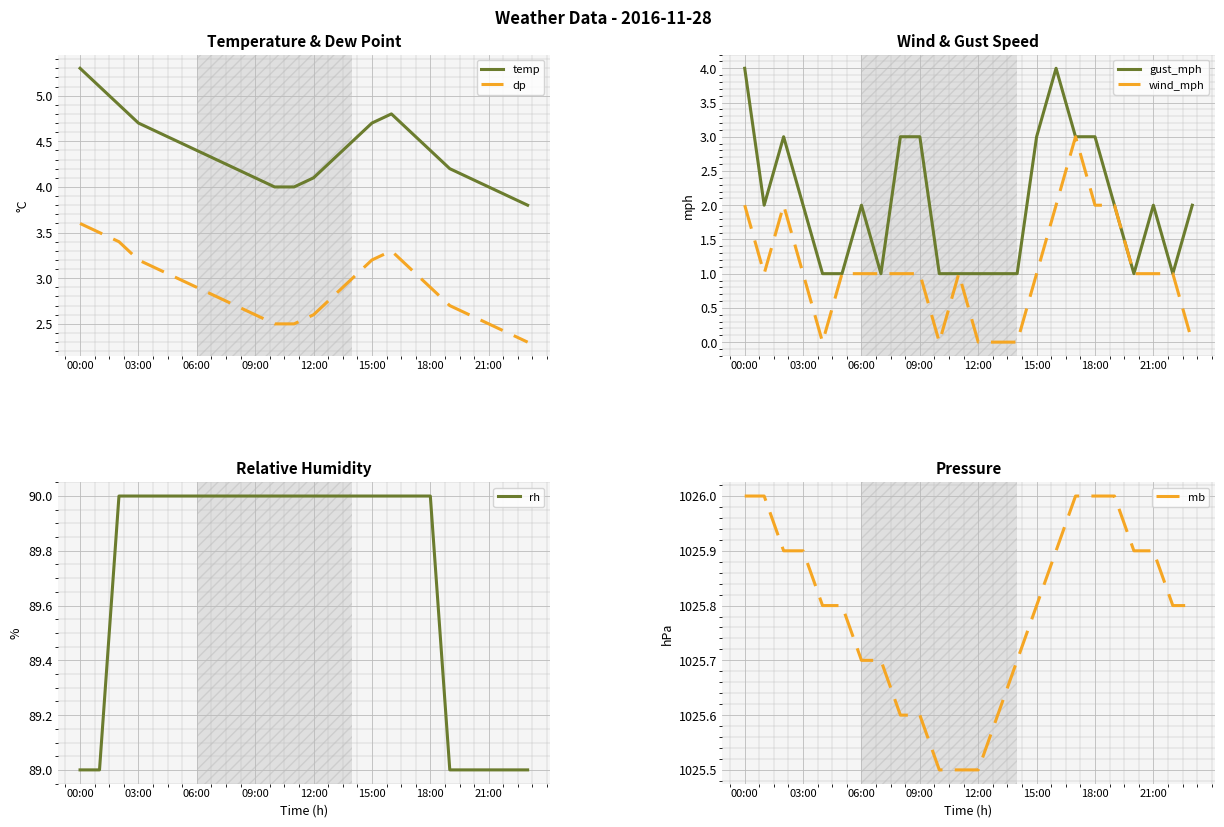

True or false: wind_mph and temp cross at least once.

False